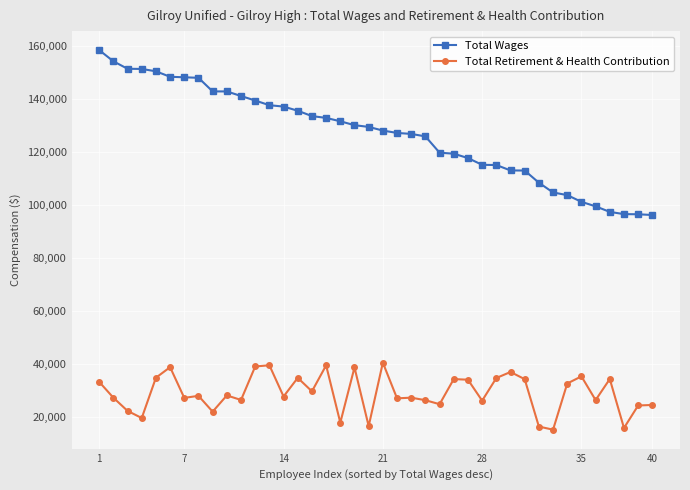

True or false: Total Wages and Total Retirement & Health Contribution intersect in this chart.

False